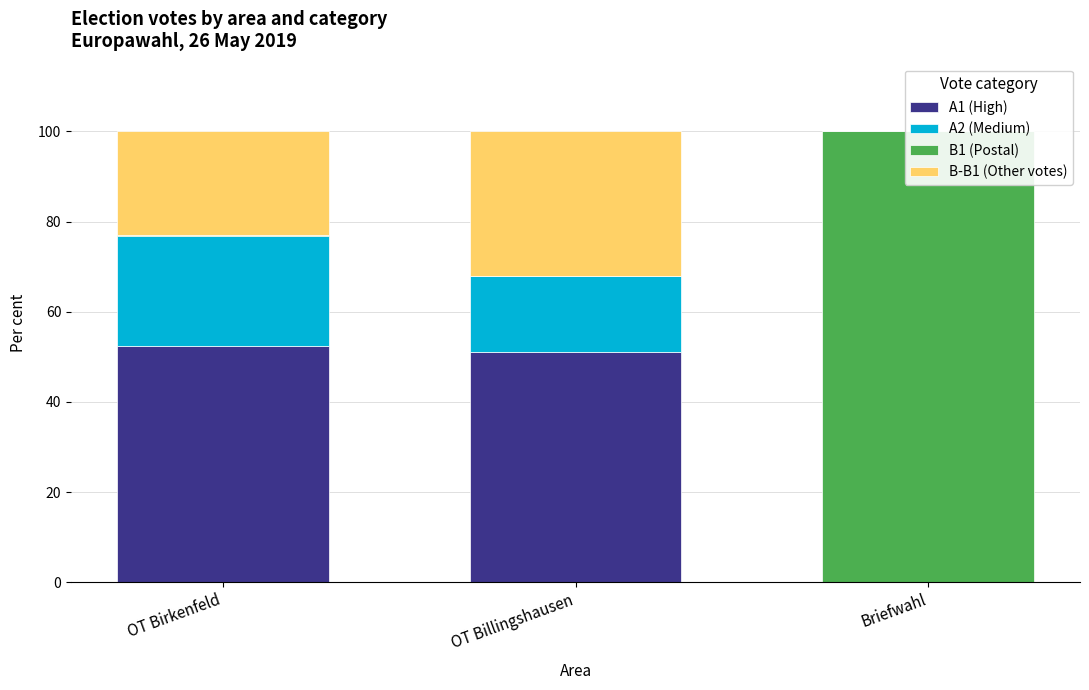

What is the difference between the maximum and minimum values in the B1 (Postal) series?

100.0